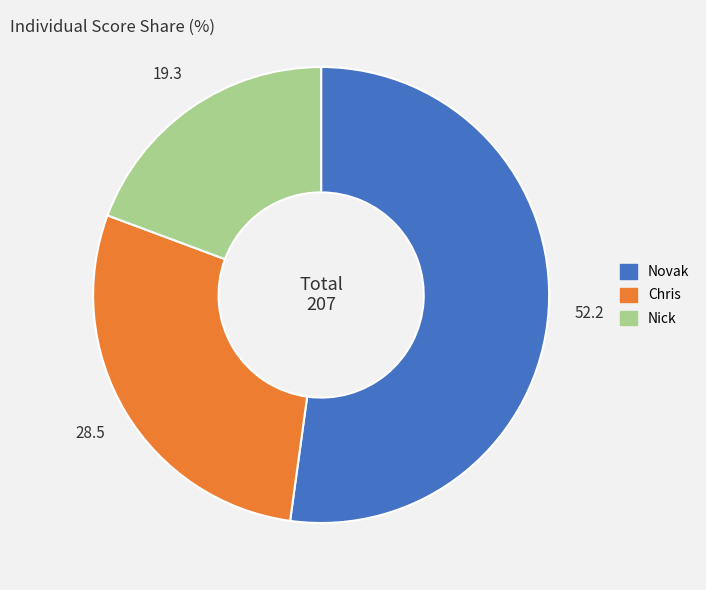

Is Novak the majority of the pie?

Yes